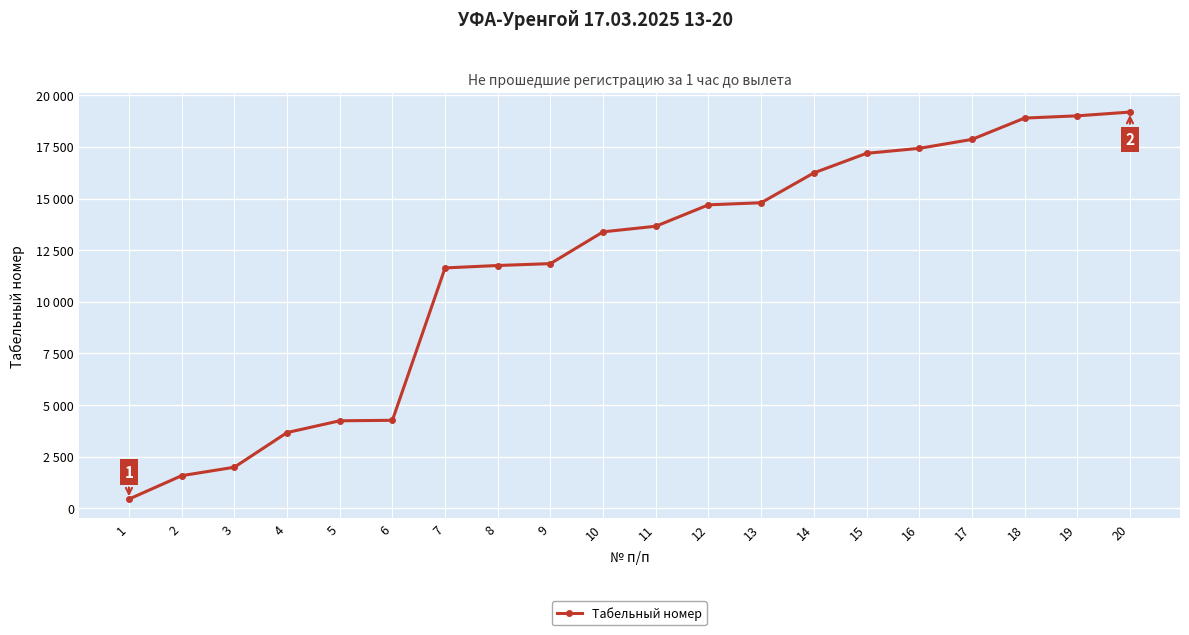

Does the chart have visible grid lines?

Yes